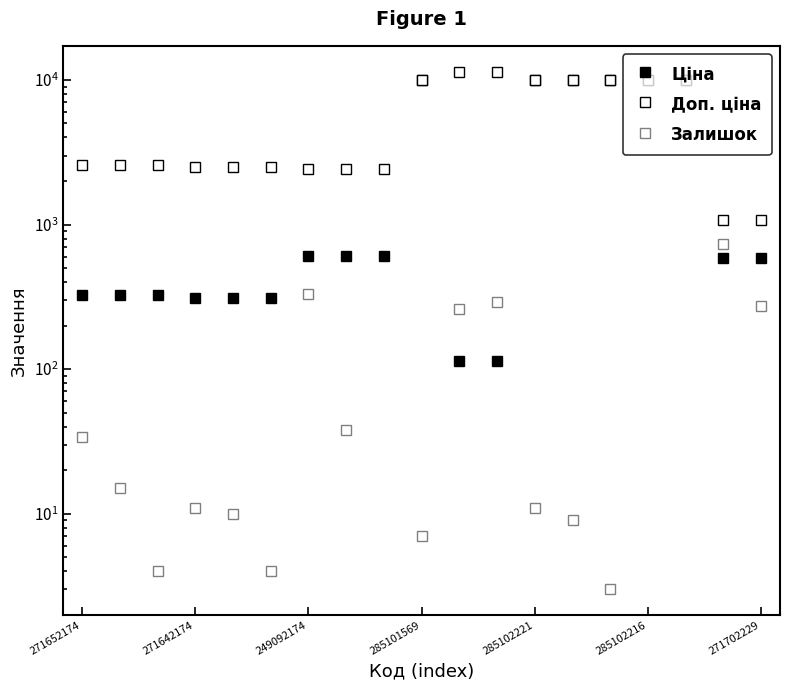

What is the approximate value of Залишок at 10?

260.0